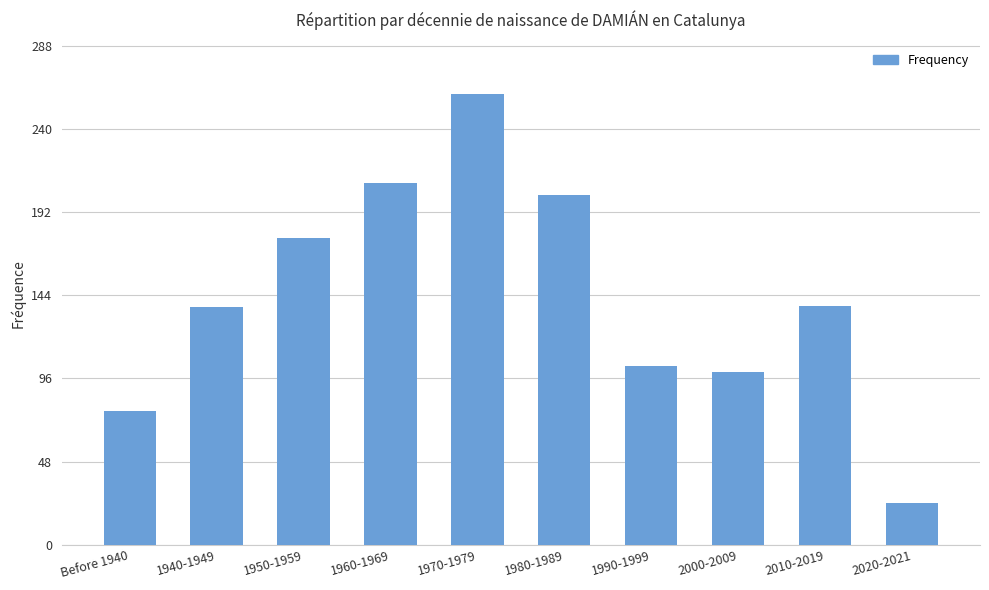

The chart shows a value of 119 at 1950-1959. True or false?

False